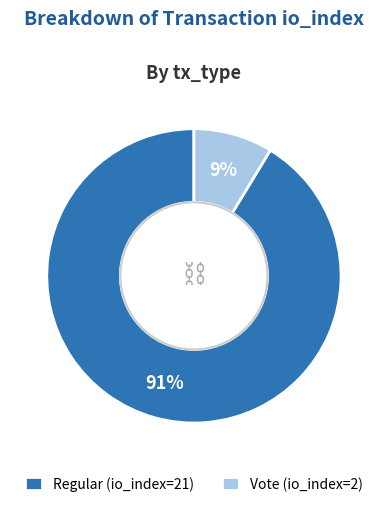

Which has a higher value, Vote or Regular?

Regular